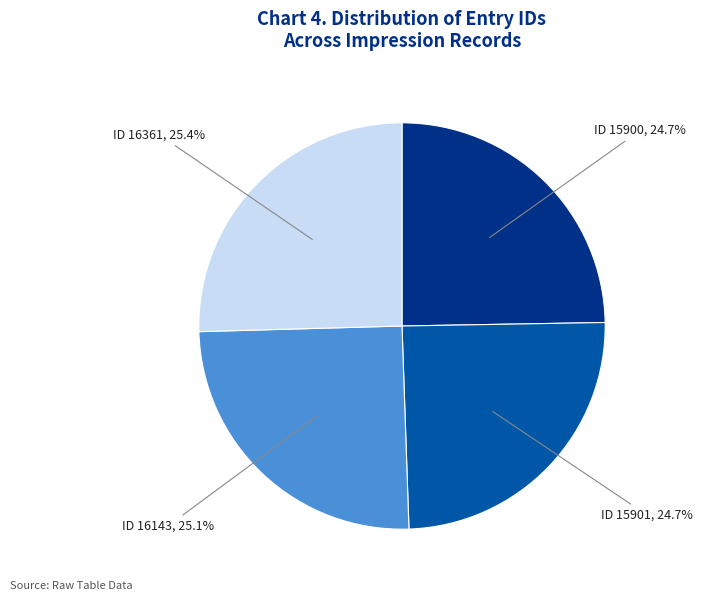

Is there a majority slice in this chart?

No